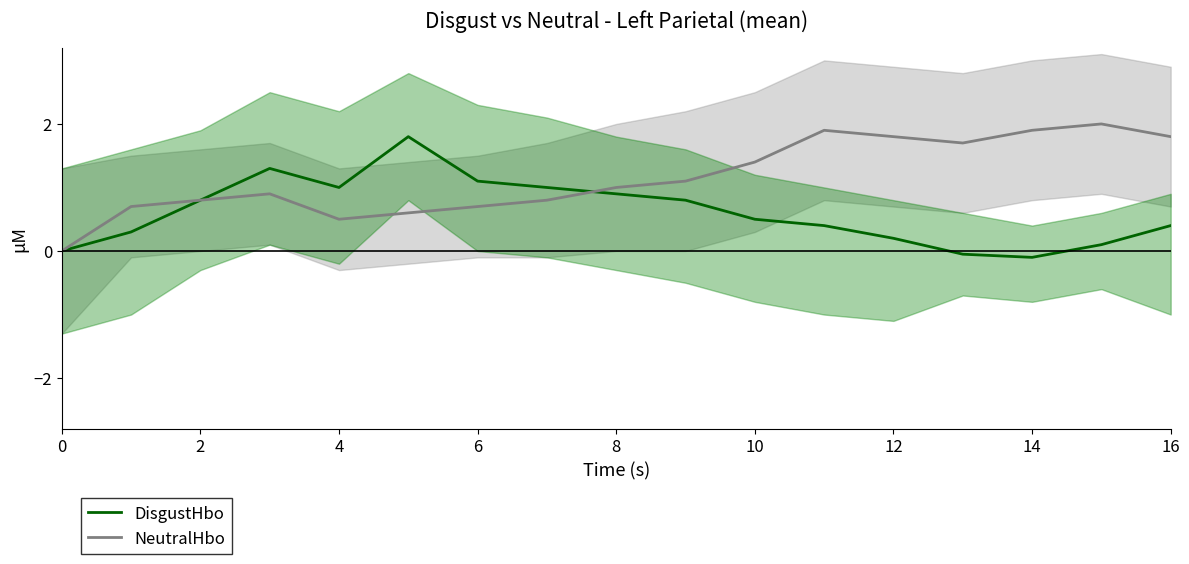

Count the number of categories in the chart.

17